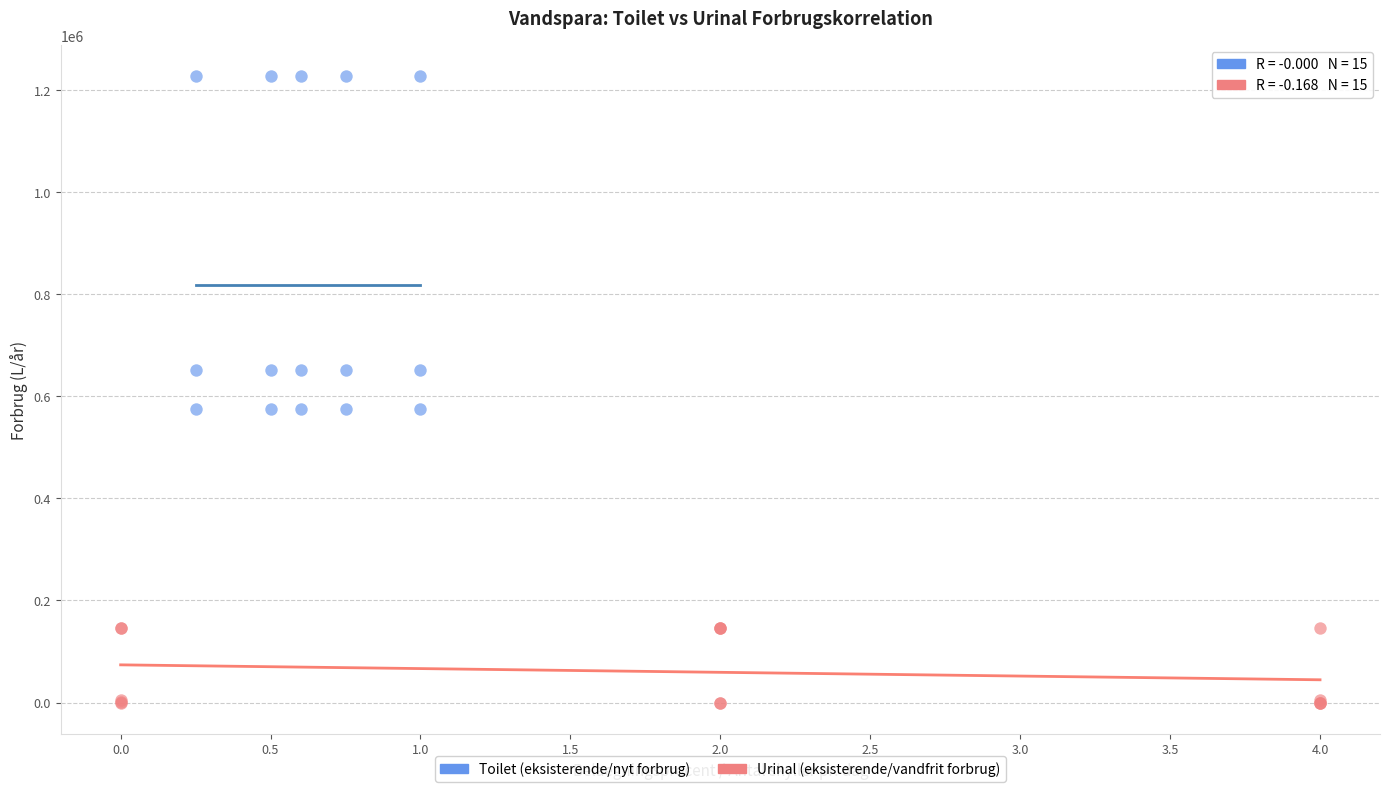

Which series has the widest spread of Y values?

Toilet (eksisterende/nyt forbrug)